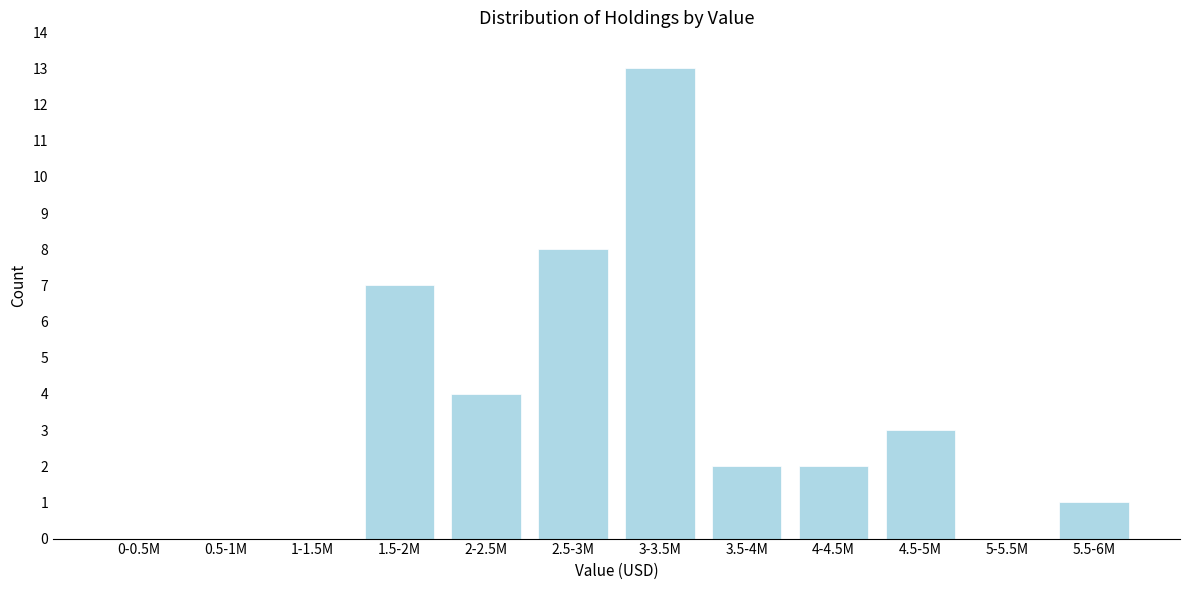

Reading right to left, extract all data points from this chart.

5.5-6M=1	5-5.5M=0	4.5-5M=3	4-4.5M=2	3.5-4M=2	3-3.5M=13	2.5-3M=8	2-2.5M=4	1.5-2M=7	1-1.5M=0	0.5-1M=0	0-0.5M=0